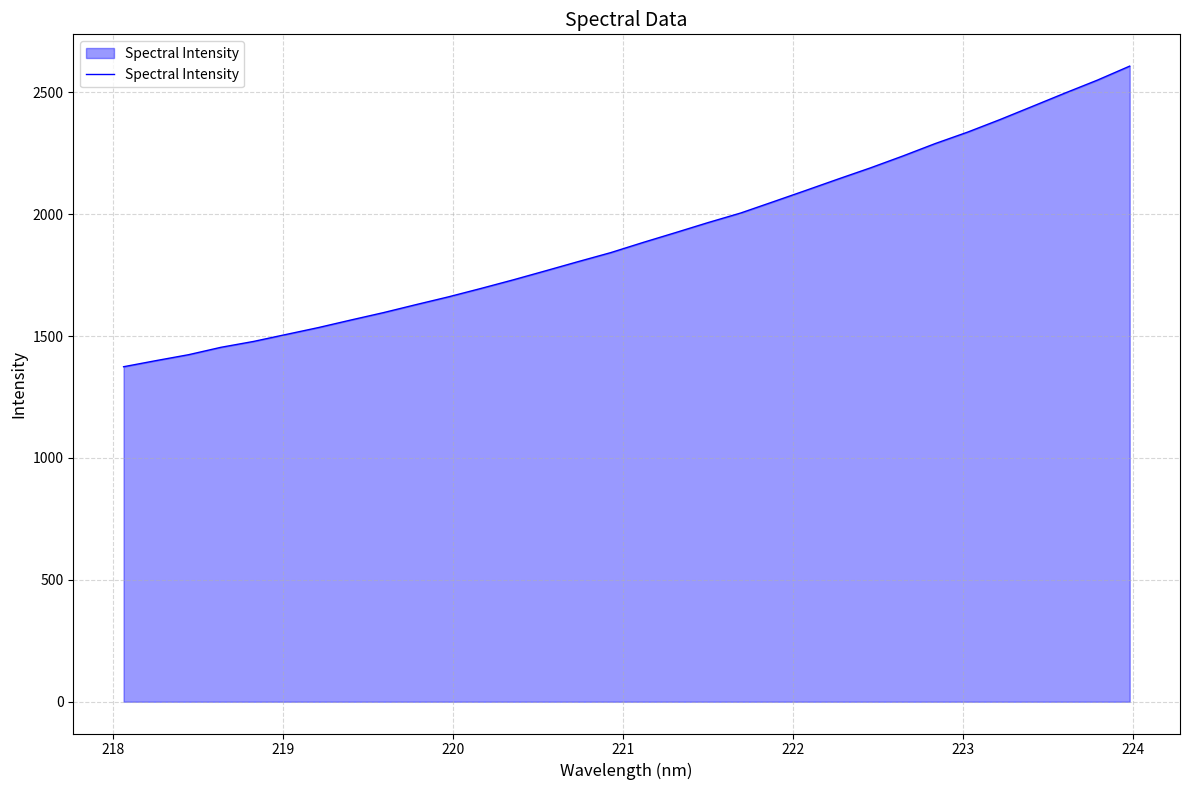

What is the maximum value shown in the chart?

2607.2